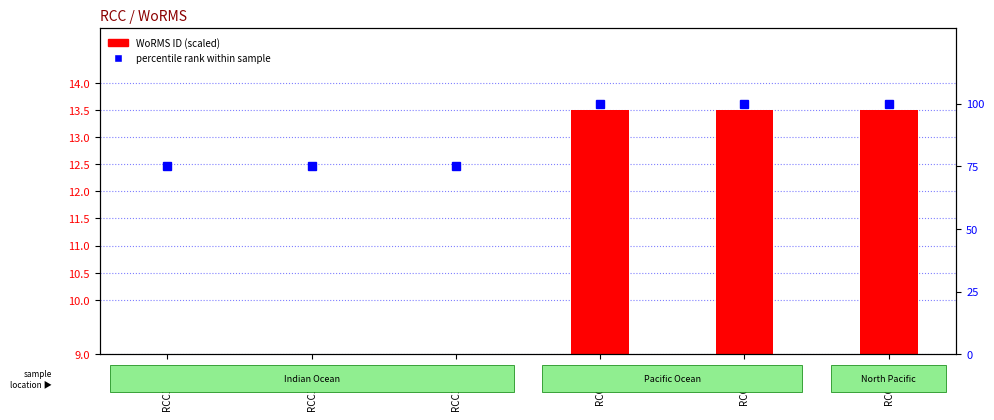

Which series has the largest range (max minus min)?

percentile rank within sample